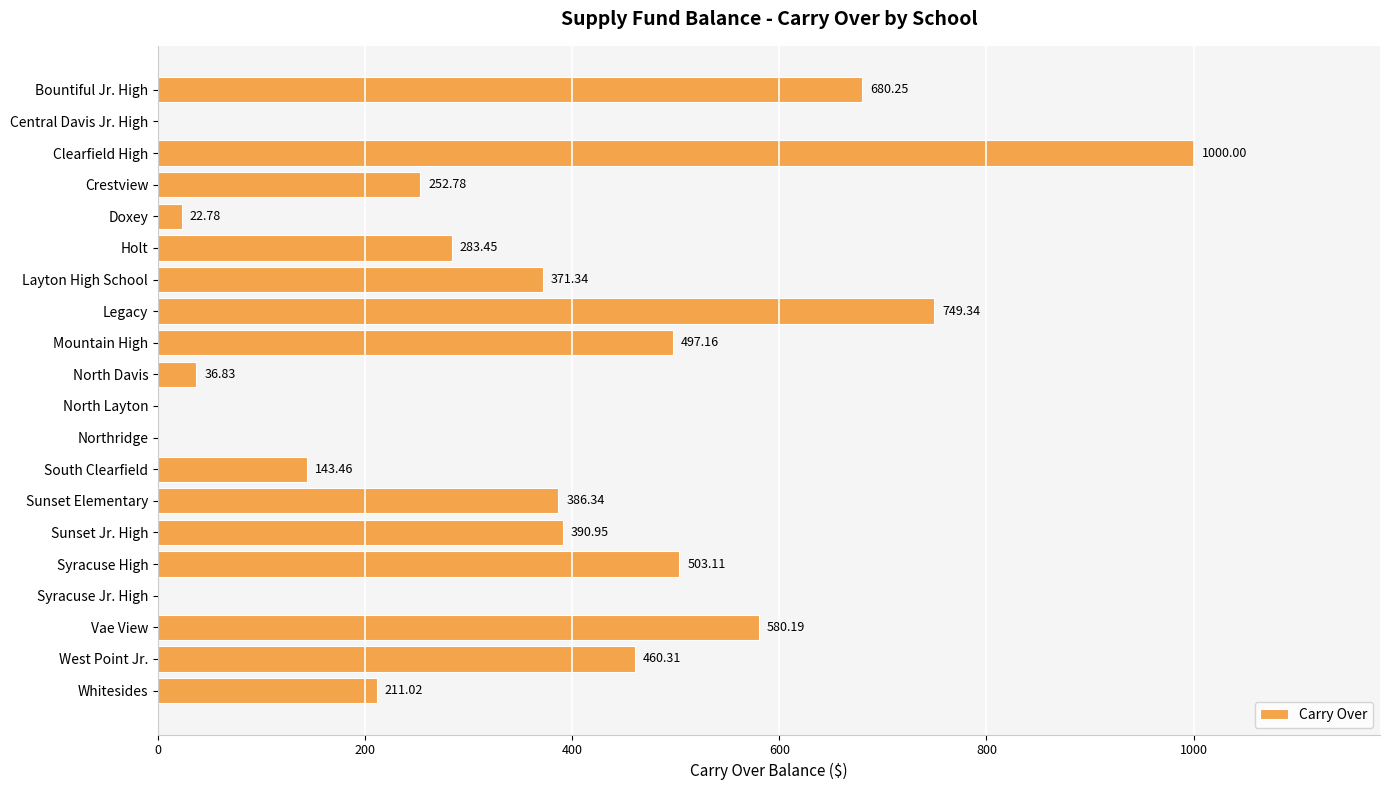

Between Northridge and Vae View, which is larger?

Vae View